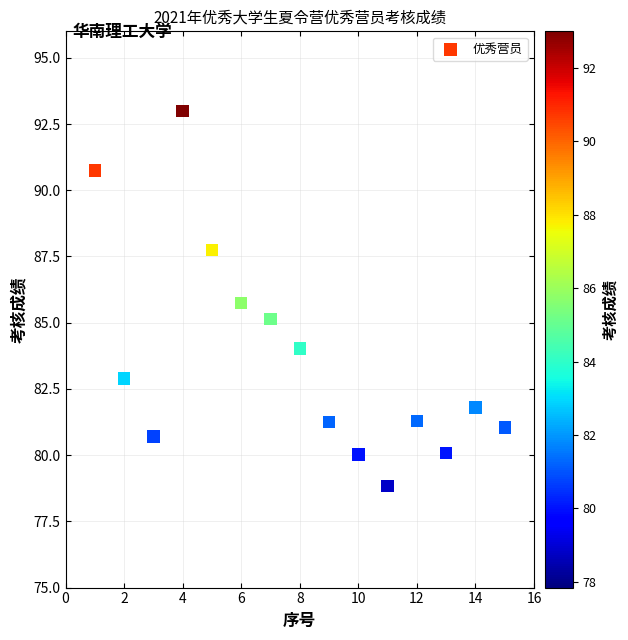

What is the range of Y values (max minus min)?

14.2